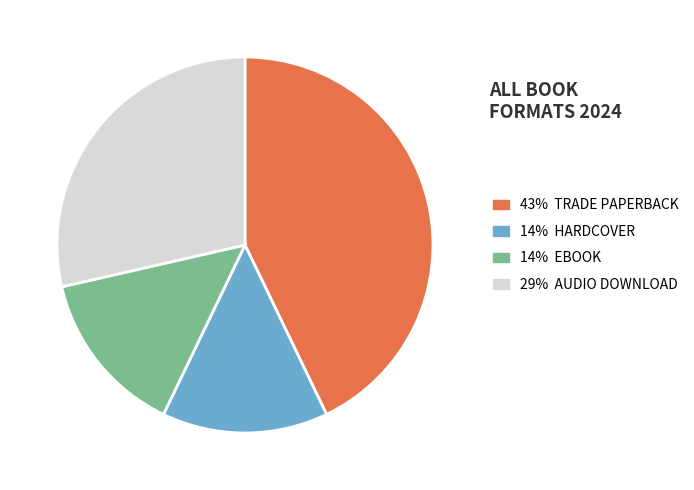

Does any single category account for the majority?

No